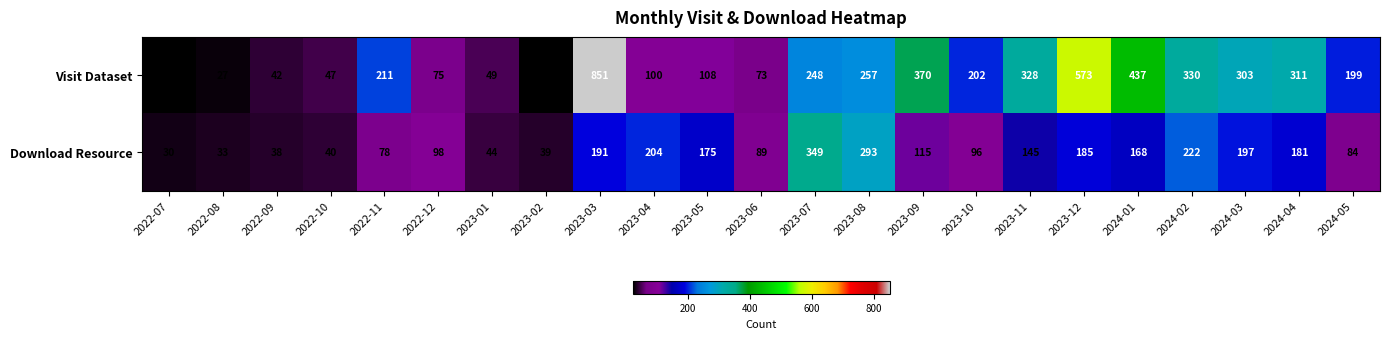

Is it true that Download Resource equals 383 at 2024-02?

False